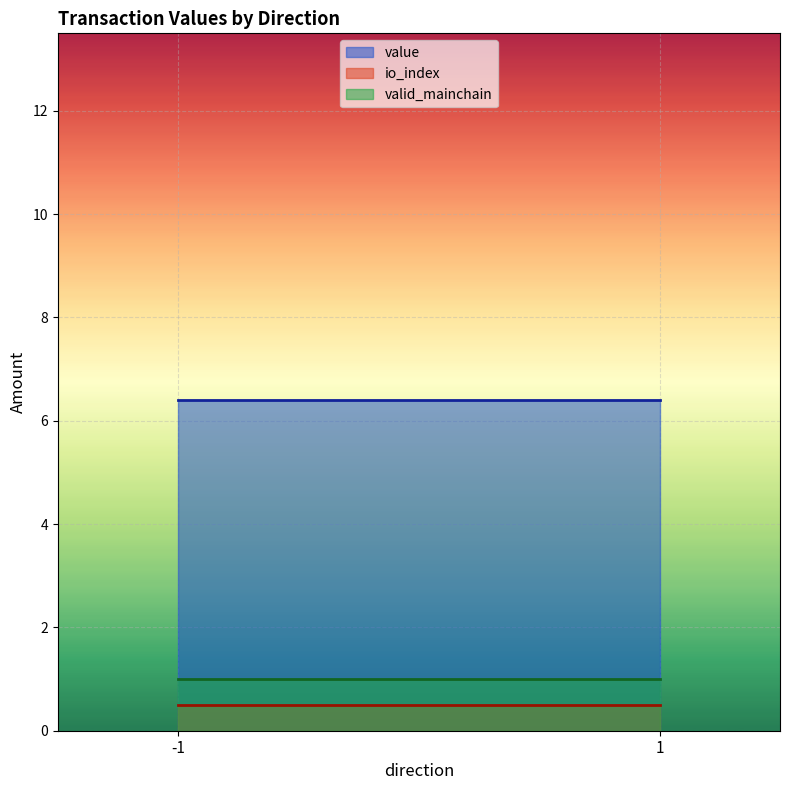

How many lines are shown in the chart?

3